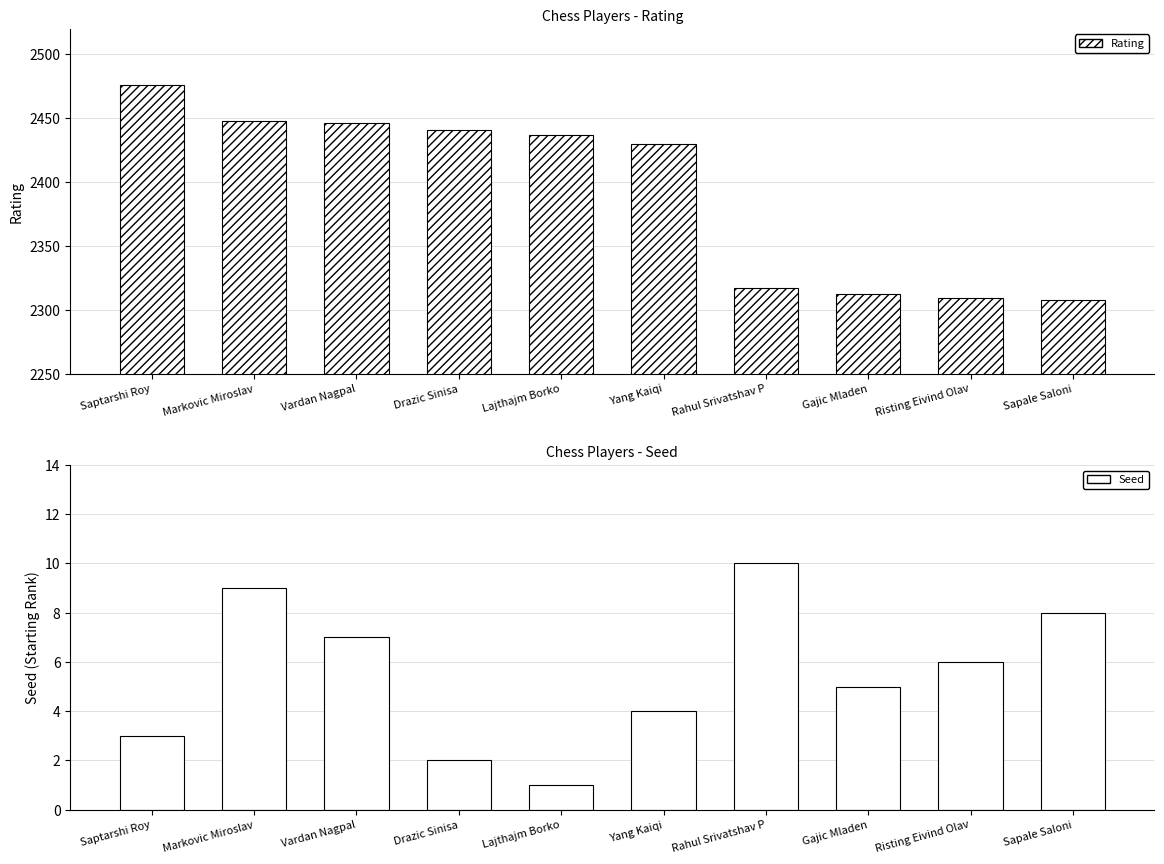

Which series has the largest range (max minus min)?

Rating